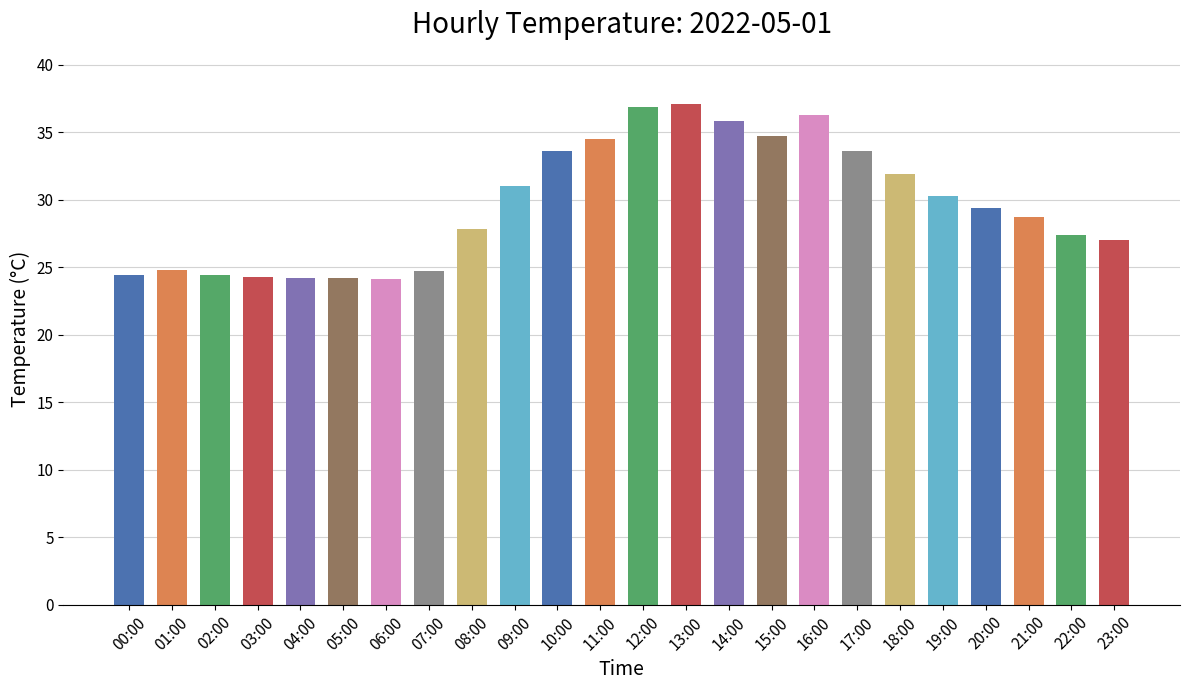

How many bars are there in total?

24